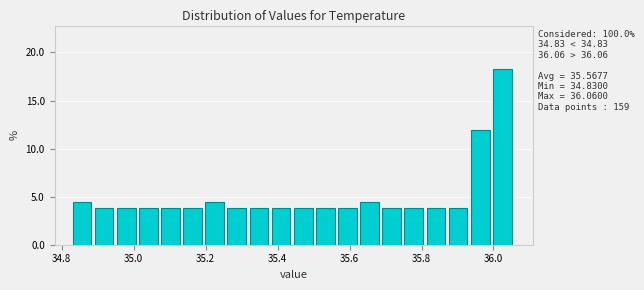

Around what value on the x-axis is the tallest bar? Give the approximate position of its centre, as read against the axis.

36.02